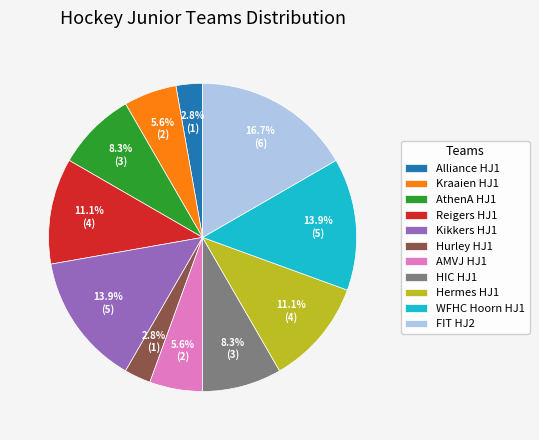

Between WFHC Hoorn HJ1 and Alliance HJ1, which is larger?

WFHC Hoorn HJ1